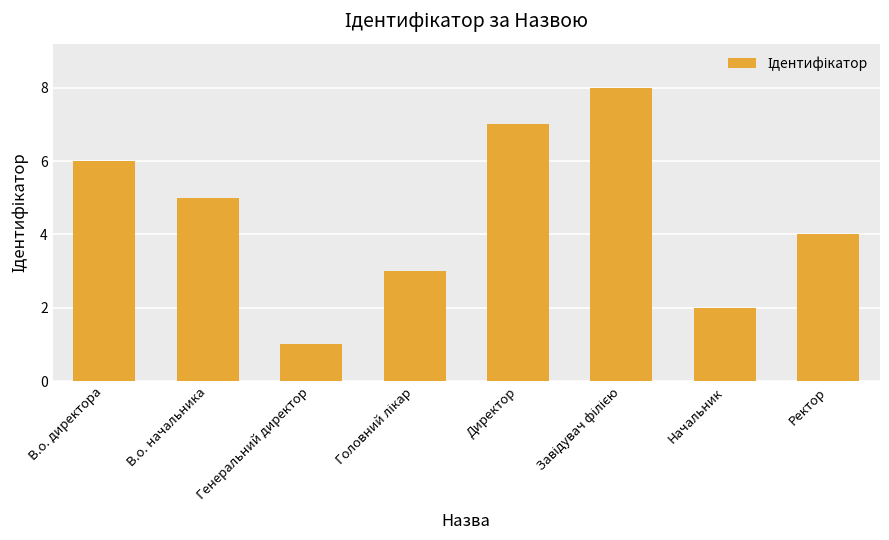

What is the label of the 3rd bar from the left?

Генеральний директор